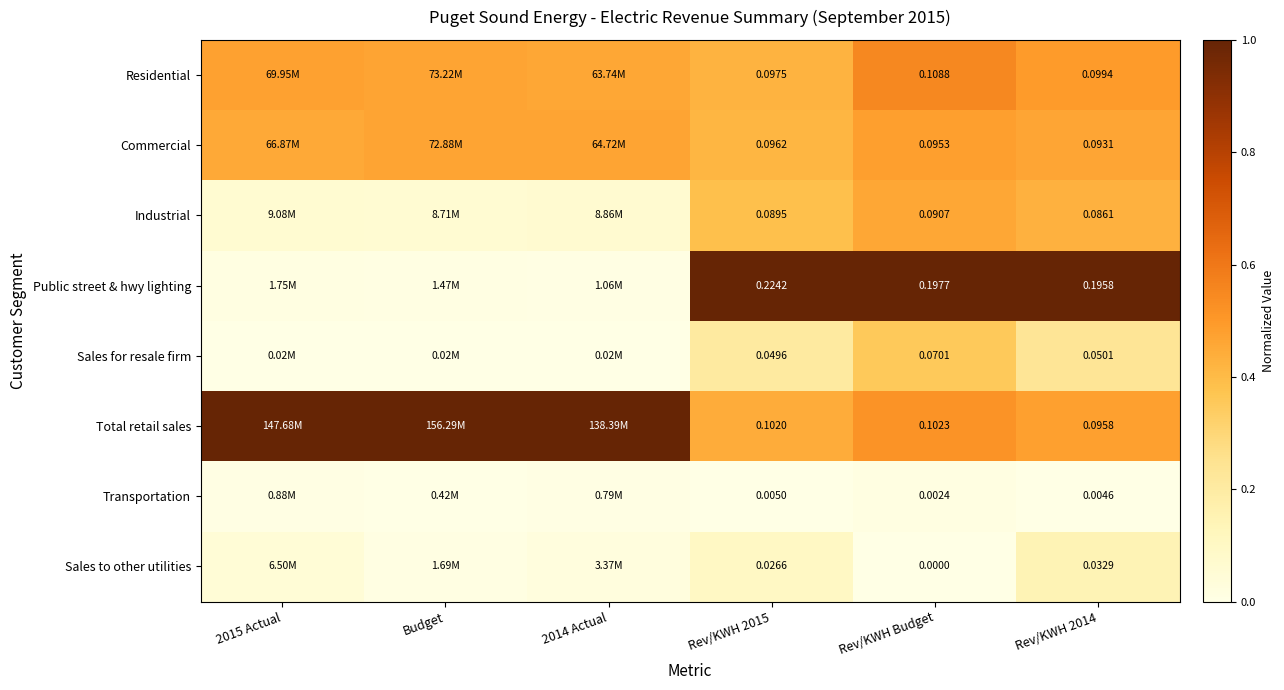

Is the value of Industrial at Rev/KWH 2014 greater than the value of Sales to other utilities at Rev/KWH 2015?

Yes